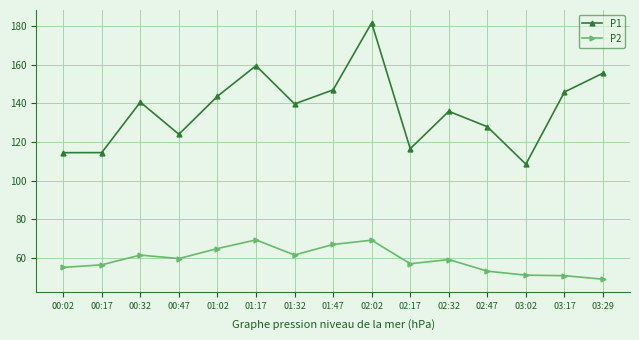

What is the label of the 9th point from the left?

02:02